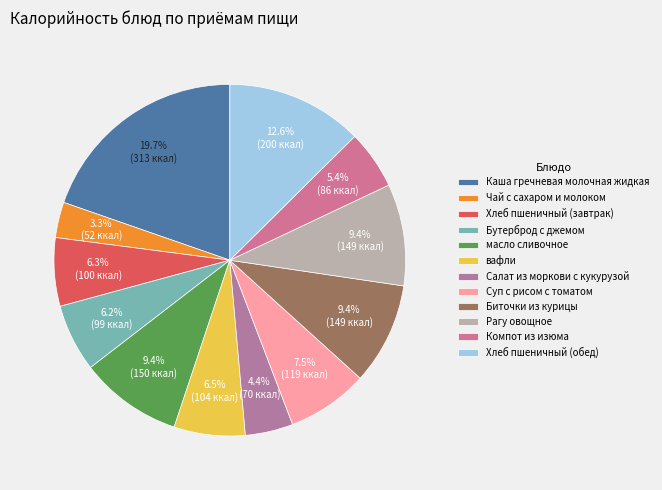

To the nearest percent, what is the average slice percentage?

8%